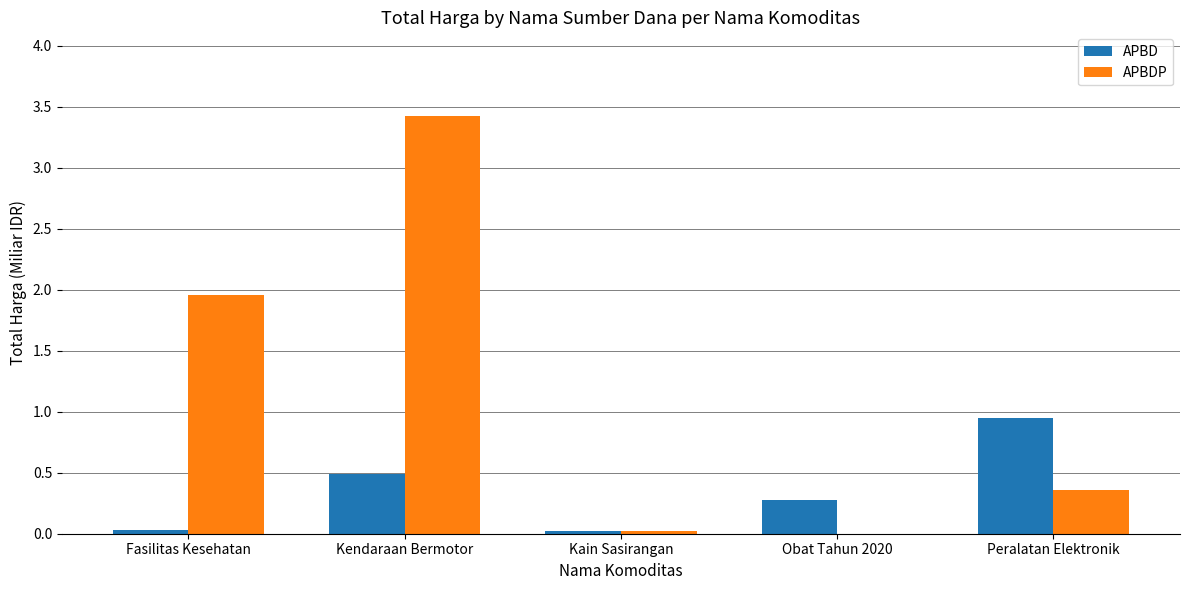

What is the difference between the APBDP values at Fasilitas Kesehatan and Kain Sasirangan?

1.9